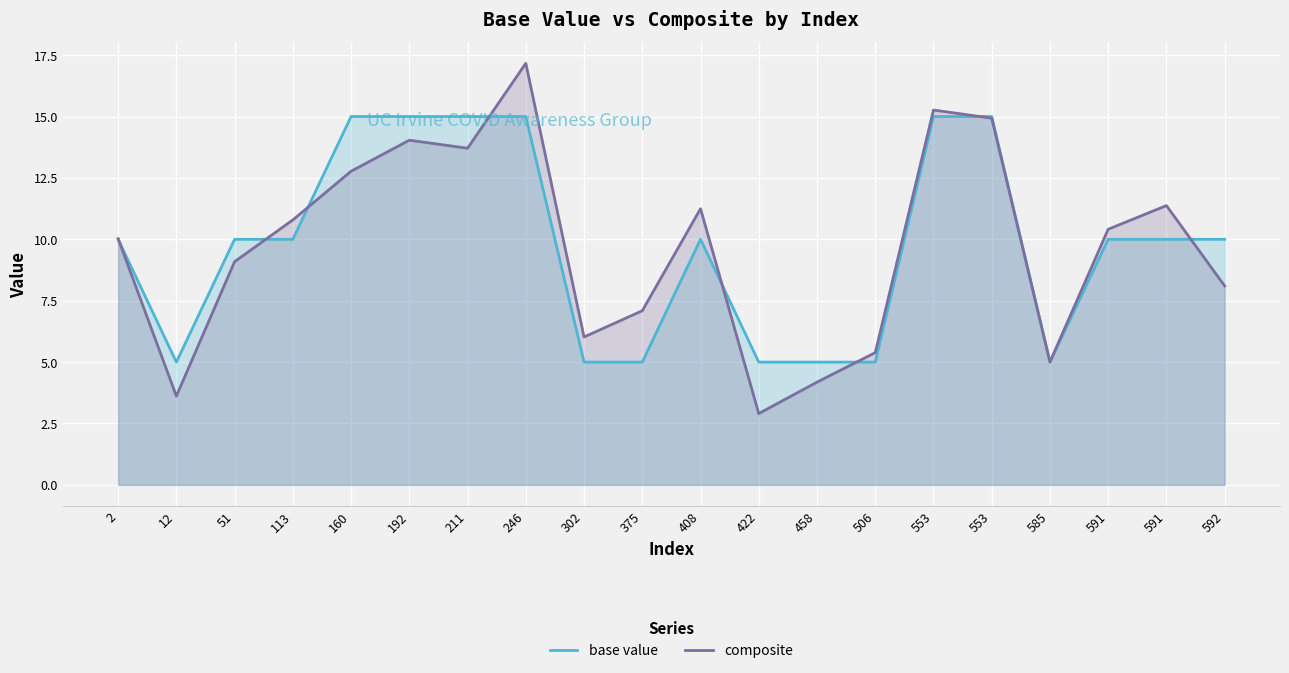

List the labels in order of composite value, largest first.

246, 553, 553, 192, 211, 160, 591, 408, 113, 591, 2, 51, 592, 375, 302, 506, 585, 458, 12, 422